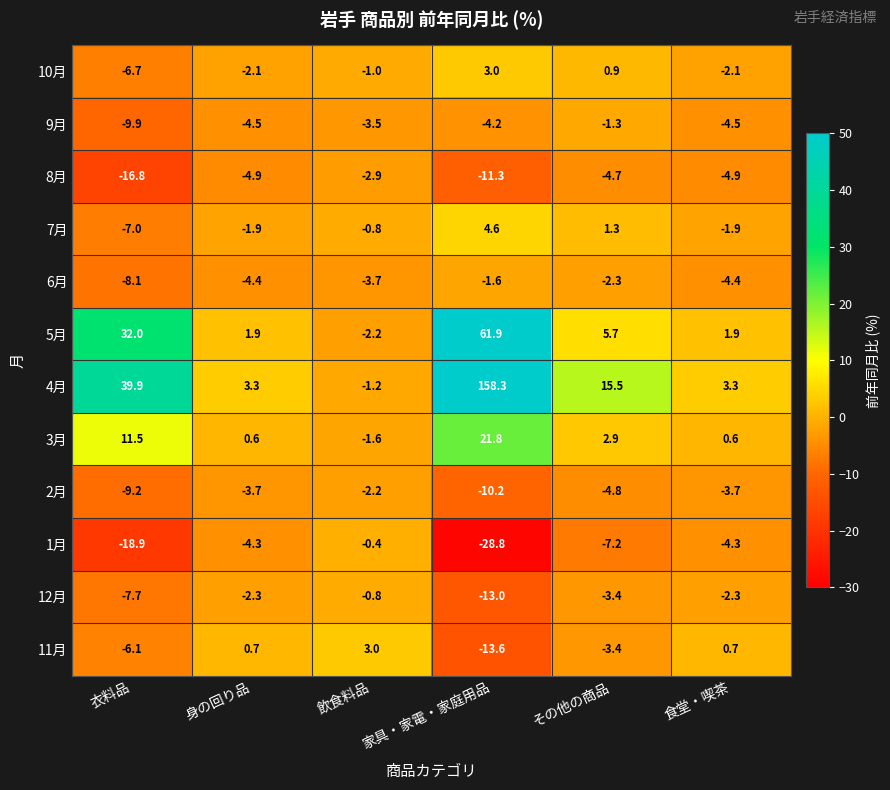

At how many categories does at least one series exceed 42?

1